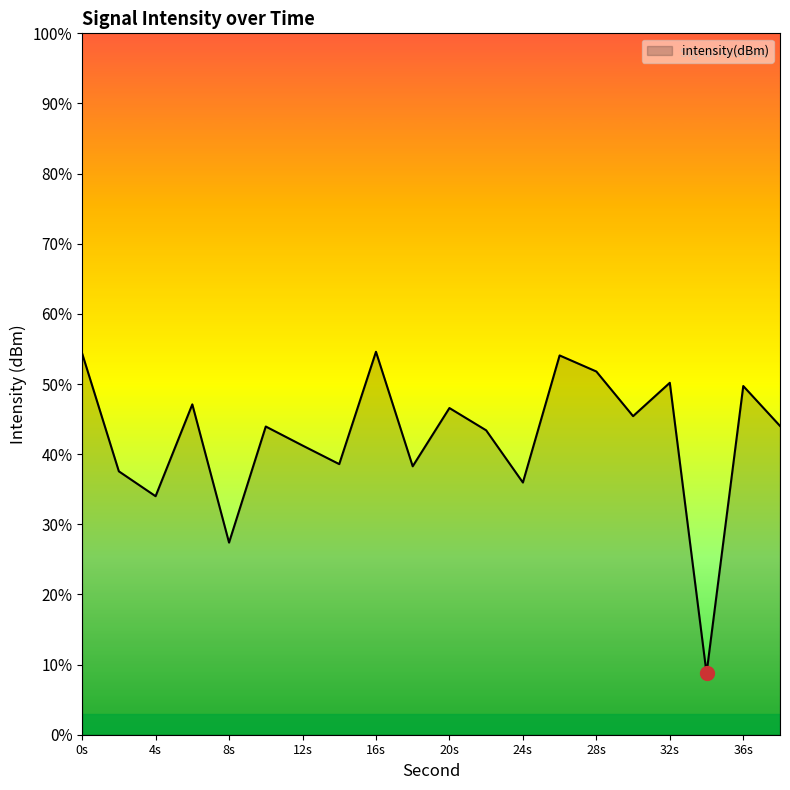

What is the maximum value shown in the chart?

54.6